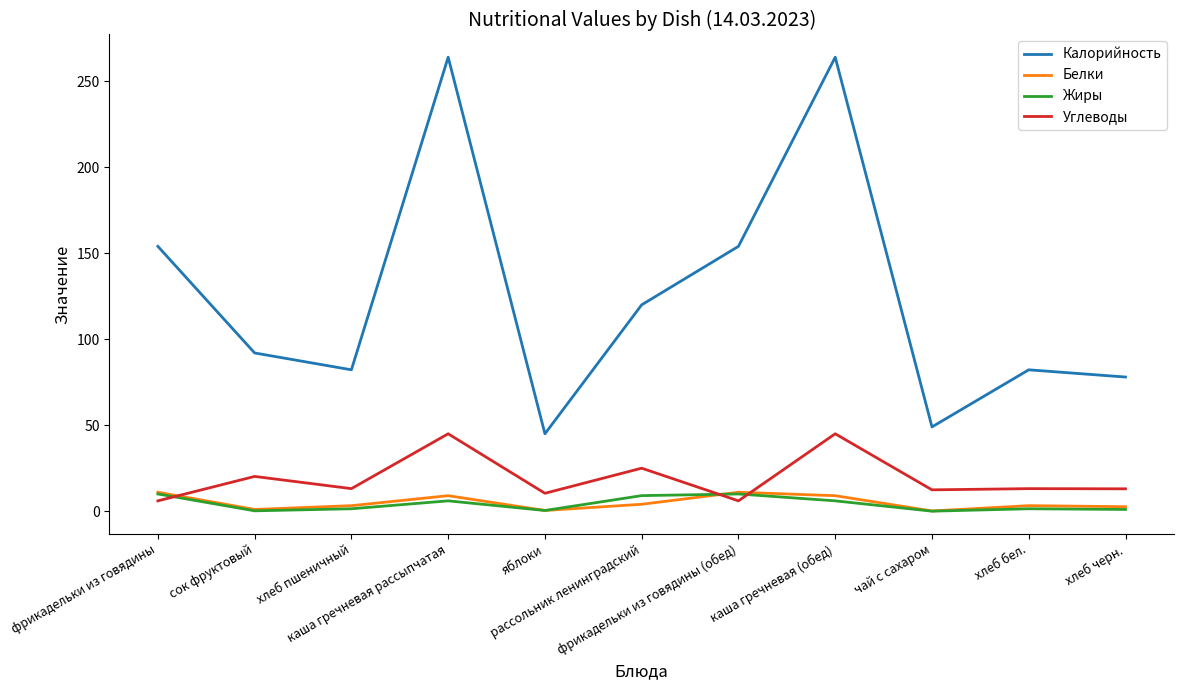

In Жиры, how many points are lower than both neighbors (excluding endpoints)?

3